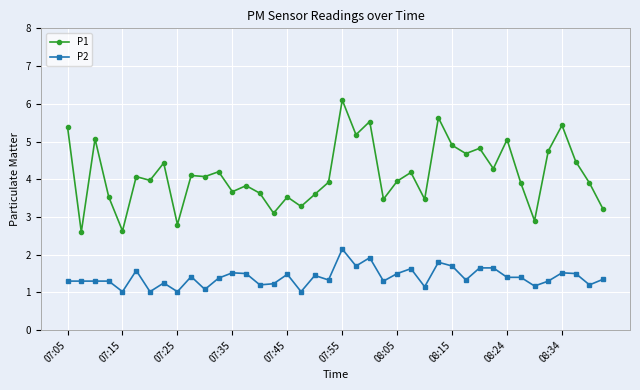

True or false: P1 has more than 1 points higher than both neighbors.

True